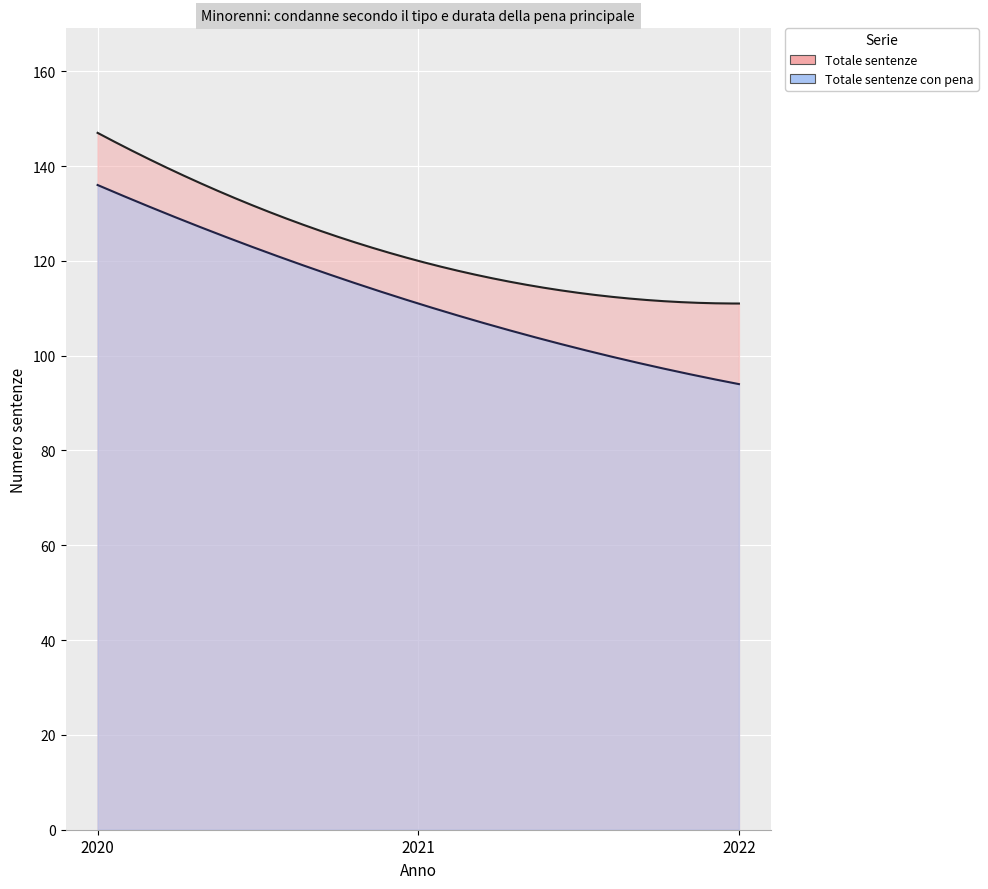

Where is Totale sentenze con pena nearest to the value 115?

2021